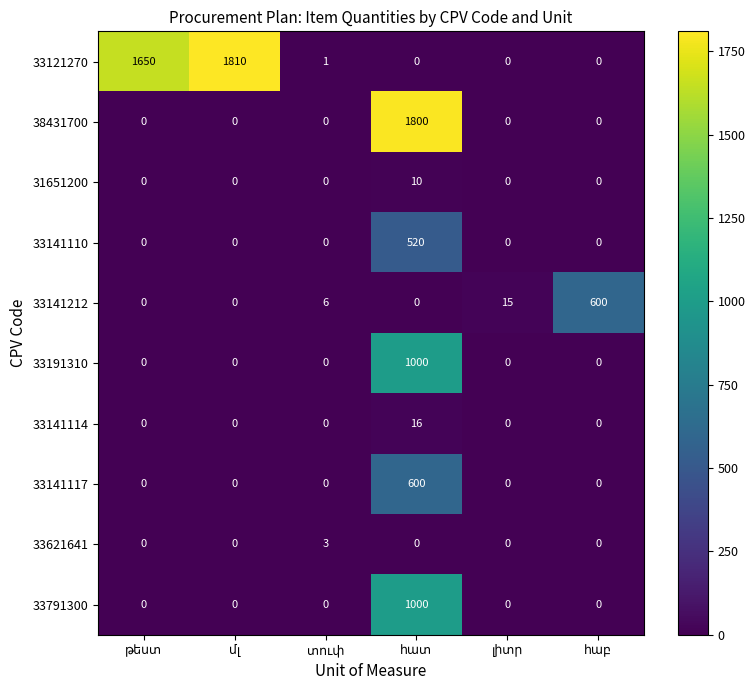

Count the number of categories in the chart.

6